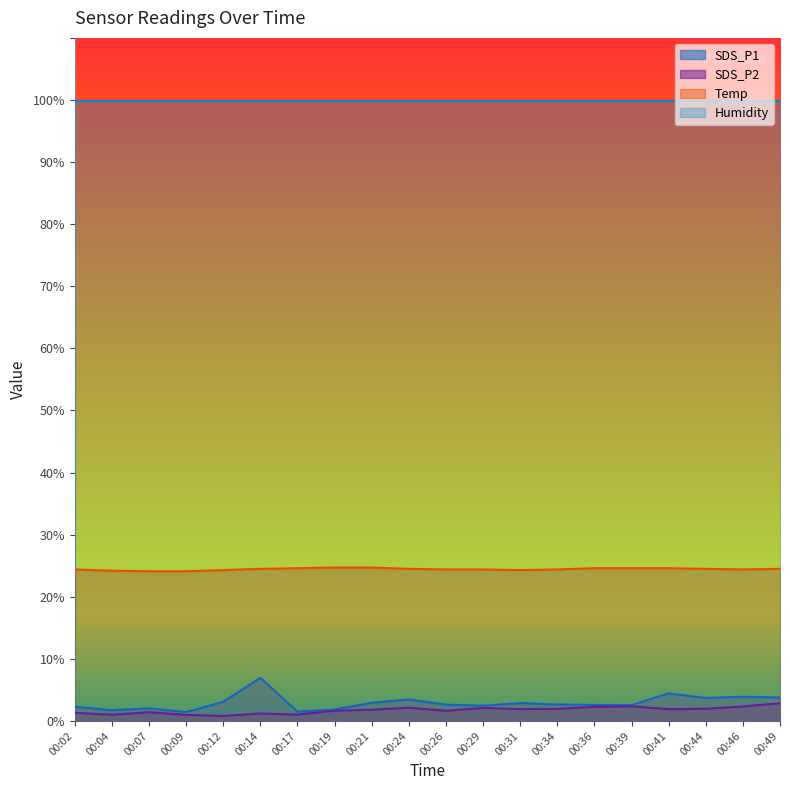

What is the lowest value of the SDS_P2 series?

0.8